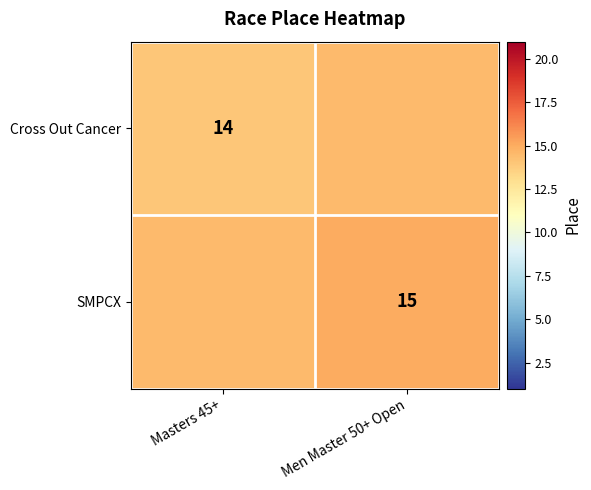

Is it true that Cross Out Cancer equals 8.8 at Masters 45+?

False